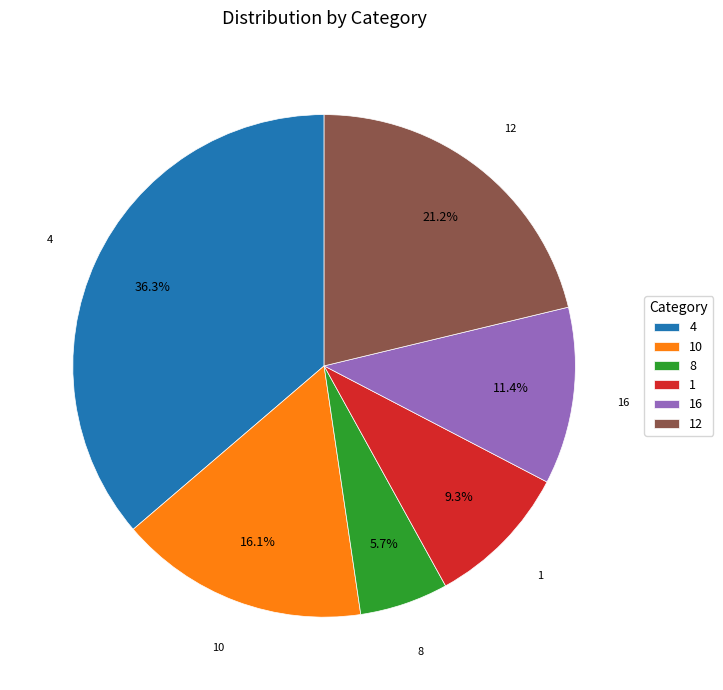

Rank the categories by value from lowest to highest.

8, 1, 16, 10, 12, 4